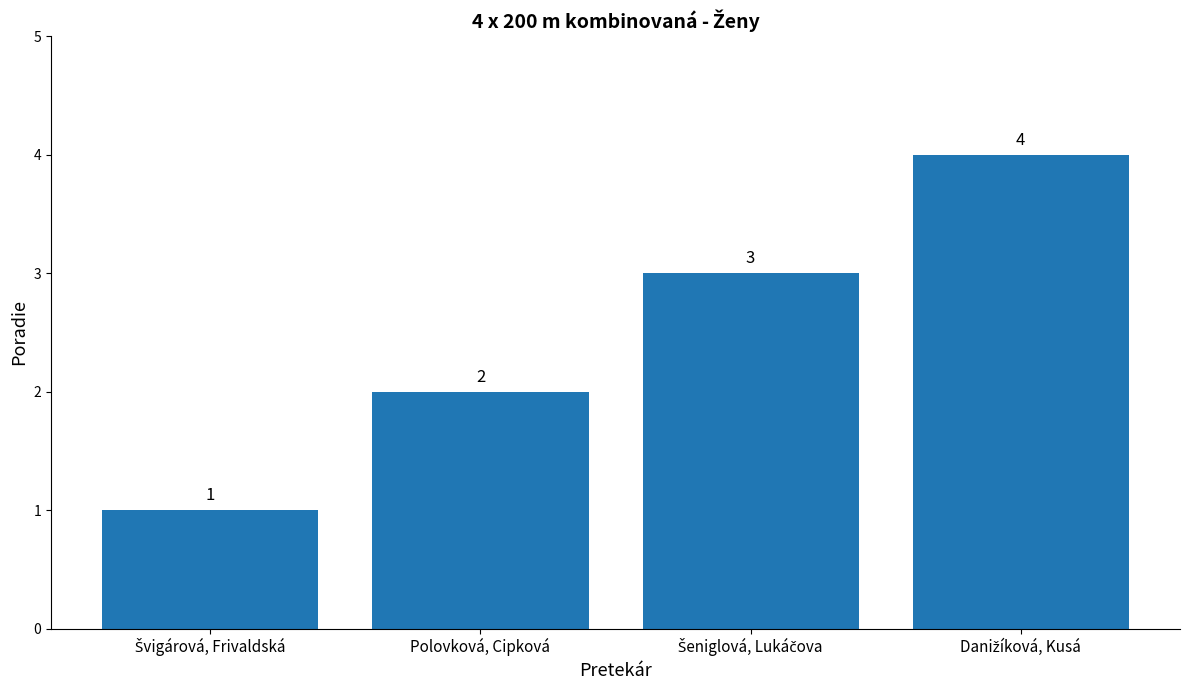

How many bars are there in total?

4